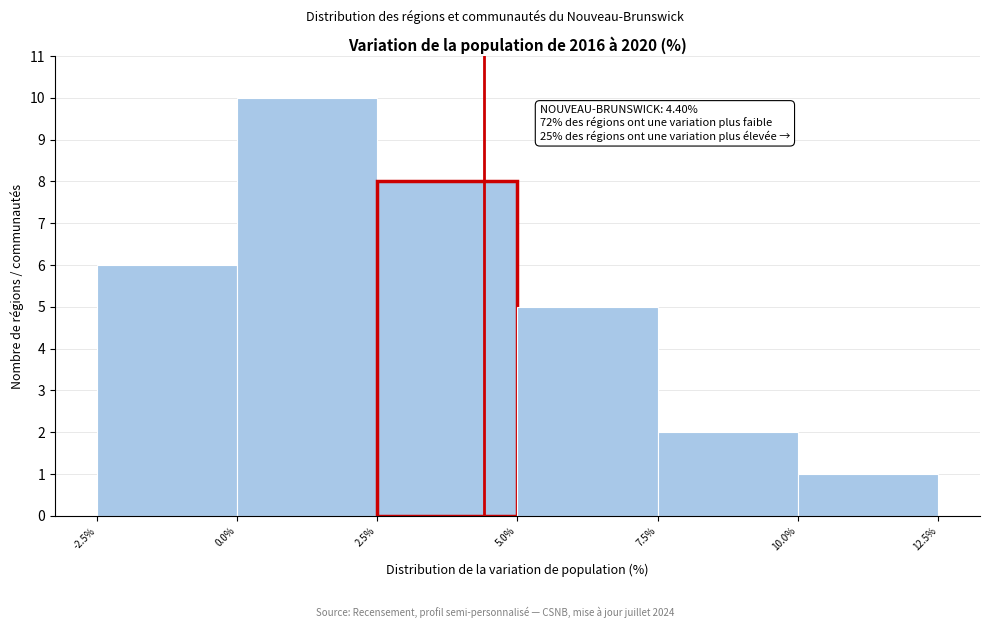

Over which range of the x-axis is the bar tallest?

0.0% to 2.5%